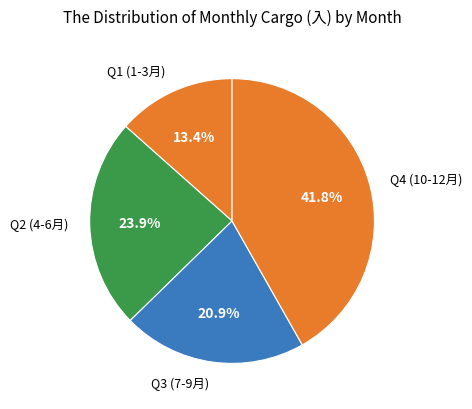

How many slices are in this pie chart?

4